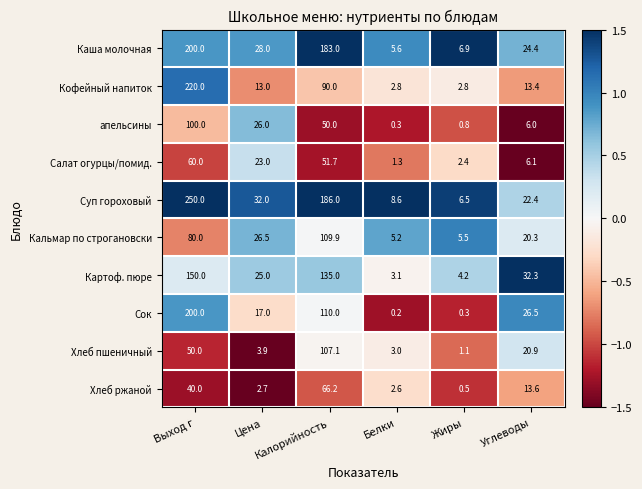

What is the sum of all Сок values?

354.0